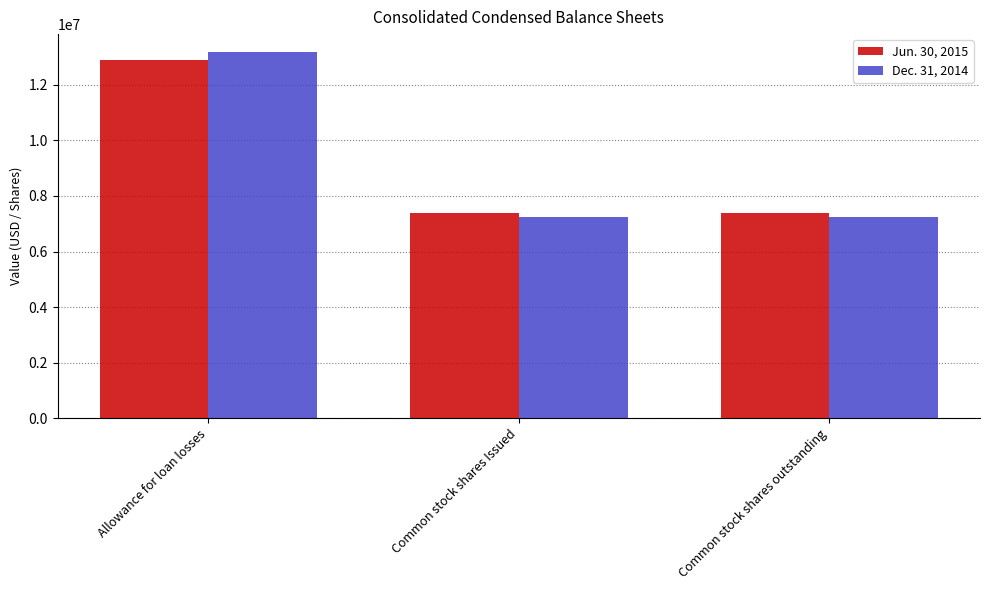

Which series has the widest spread of values?

Dec. 31, 2014